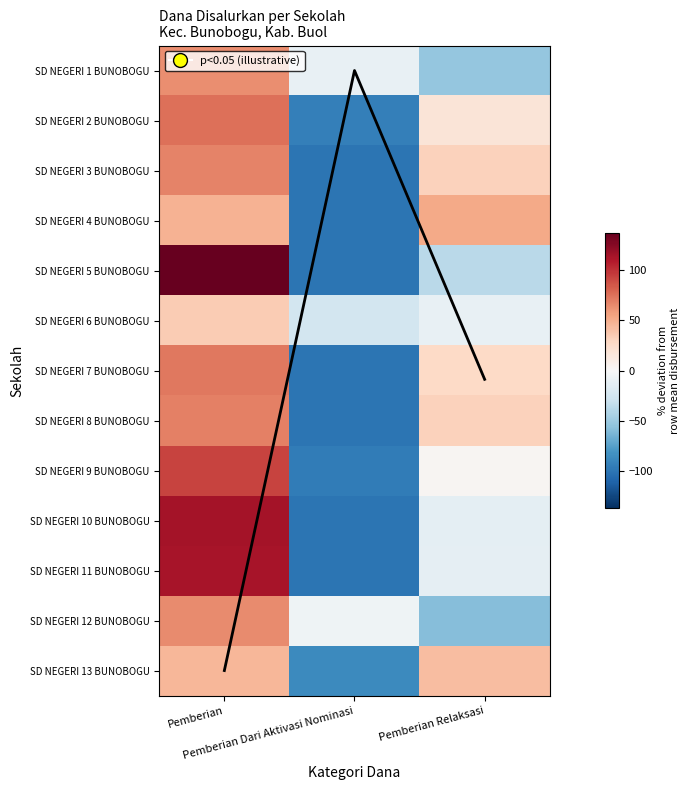

How many values in SD NEGERI 12 BUNOBOGU are above zero?

1